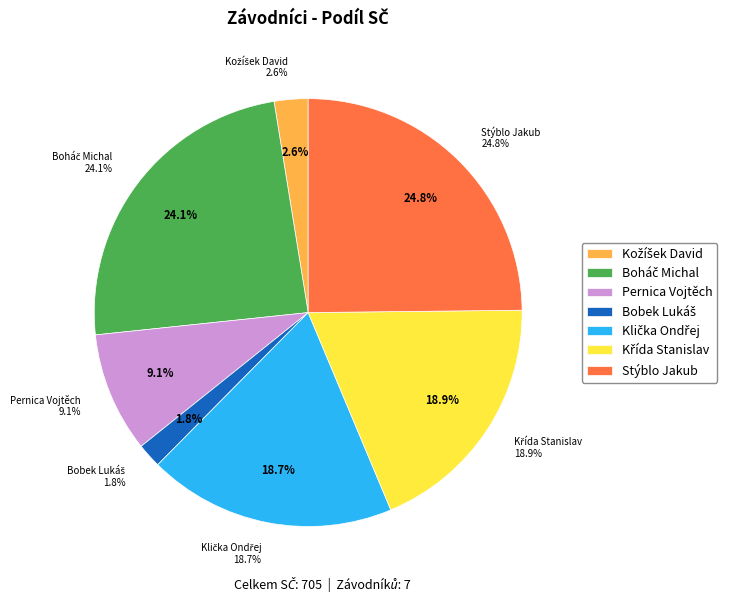

Is the sum of Klička Ondřej and Bobek Lukáš greater than half?

No